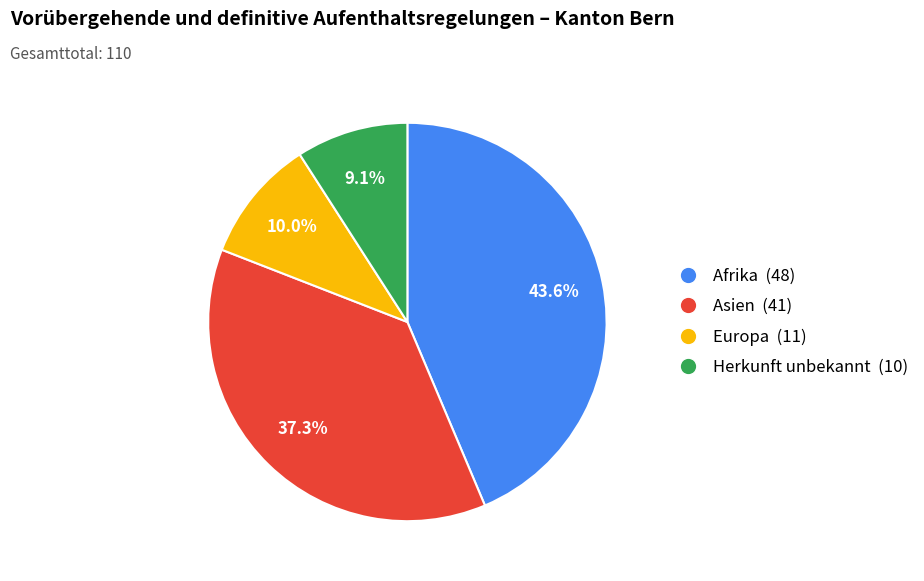

How much of the chart is everything except Afrika?

56.4%